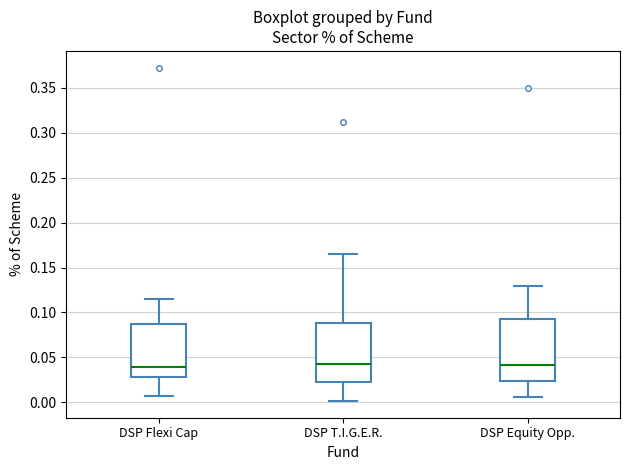

Reading left to right, transcribe this box plot: for each box, give where its median line is, the range the box spans, and where its two whiskers end, as read against the y-axis. The values are not printed on the chart, so give them approximately, as read against the axis.

DSP Flexi Cap: median 0.040, box 0.030 to 0.085, whiskers 0.005 to 0.115
DSP T.I.G.E.R.: median 0.045, box 0.020 to 0.090, whiskers 0.000 to 0.165
DSP Equity Opp.: median 0.040, box 0.025 to 0.095, whiskers 0.005 to 0.130